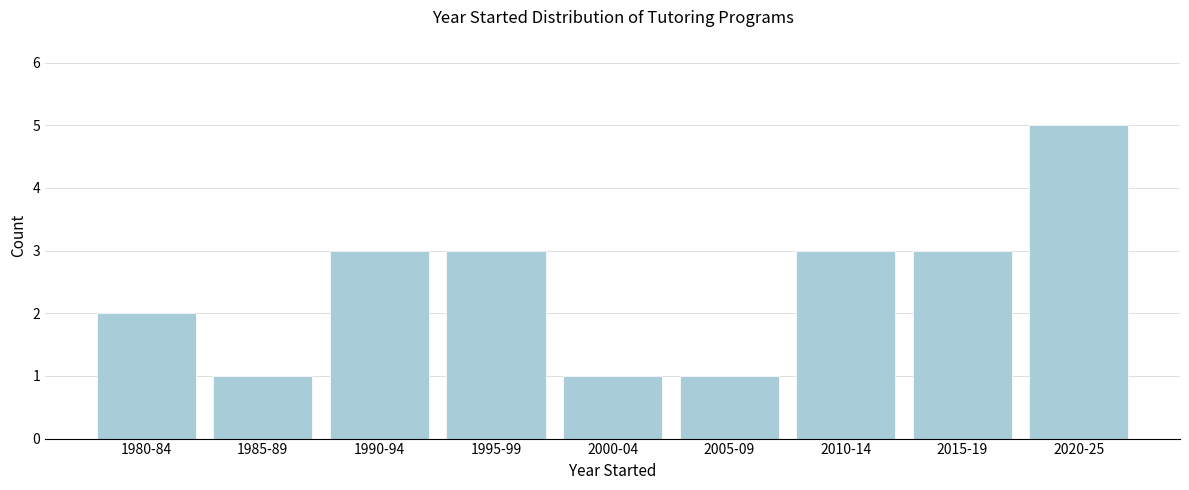

Reading left to right, list all the values displayed in this chart.

1980-84=2	1985-89=1	1990-94=3	1995-99=3	2000-04=1	2005-09=1	2010-14=3	2015-19=3	2020-25=5